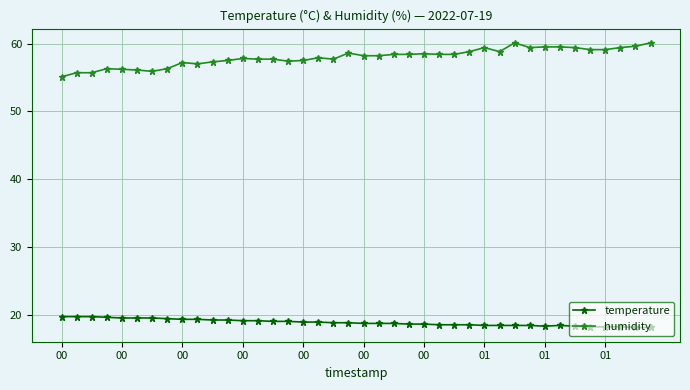

What is the value of the humidity point at the 20th from the left?

58.6